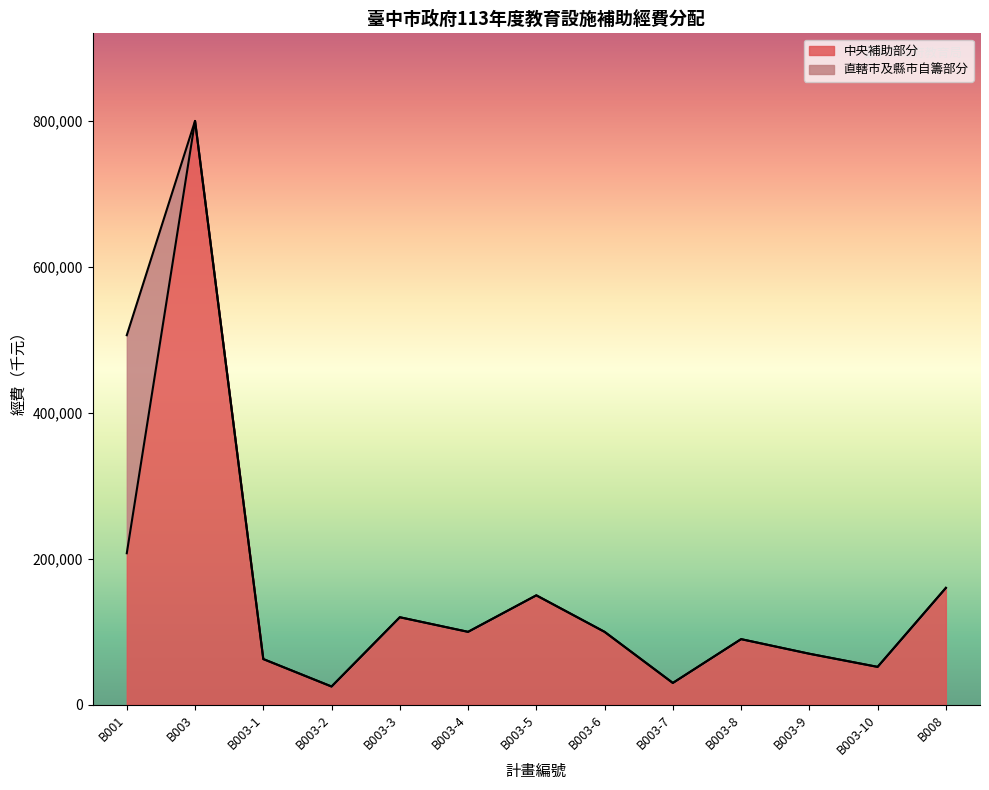

The chart shows a value of 207665 at B001. True or false?

True